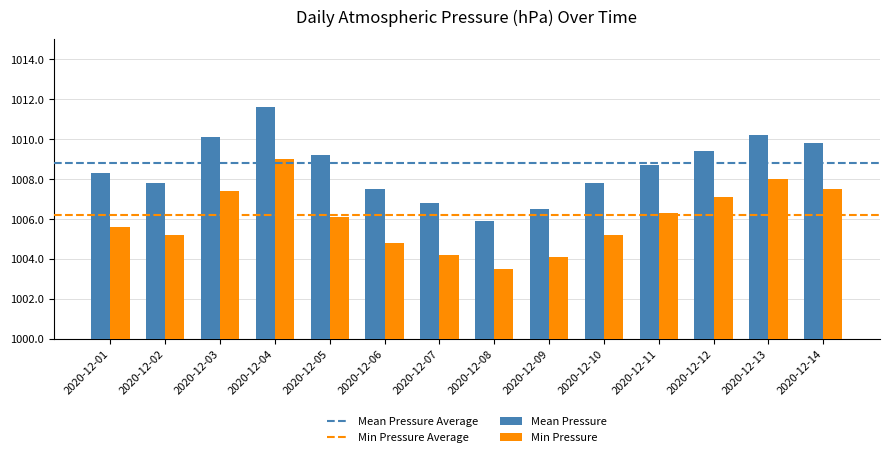

What value does the Mean Pressure series have at 2020-12-07?

1006.8